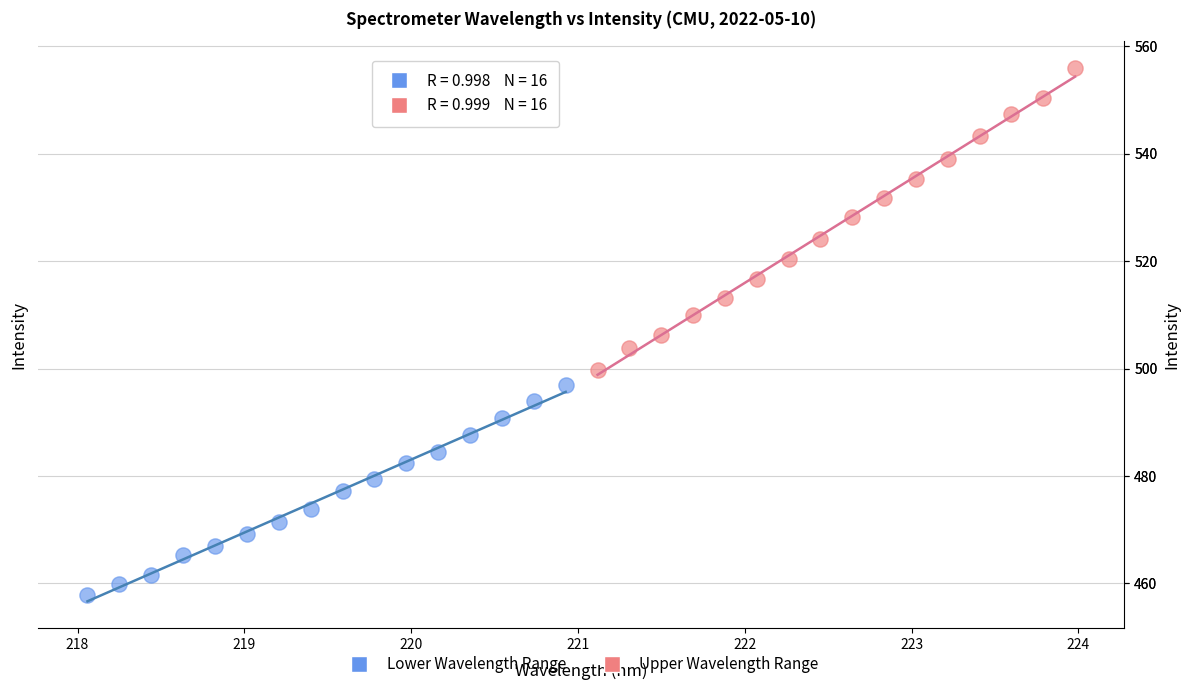

Which series has the widest spread of Y values?

Upper Wavelength Range